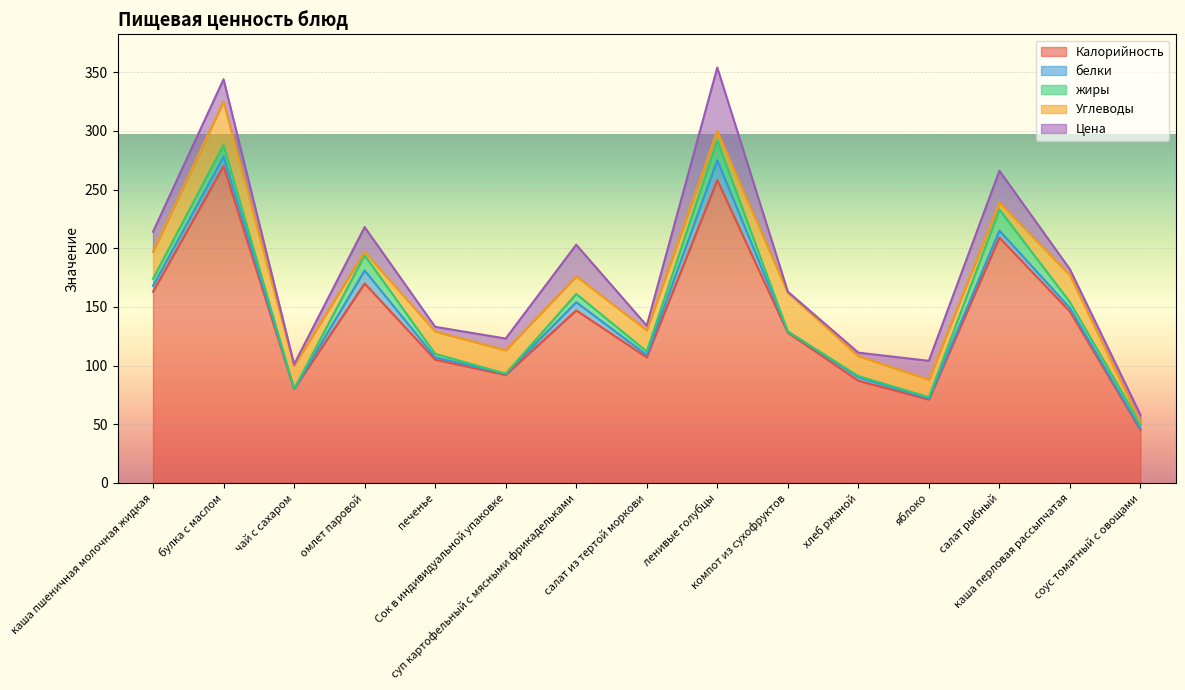

Is it true that жиры equals 5 at салат из тертой моркови?

False